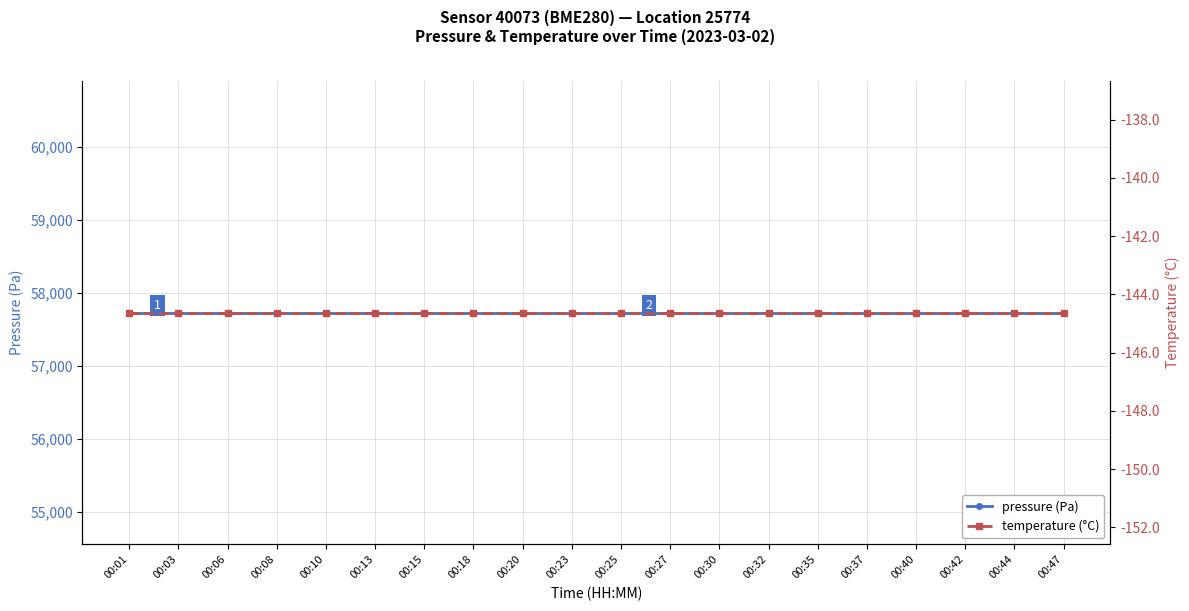

True or false: temperature (°C) has a value of -144.6 at 00:47.

True